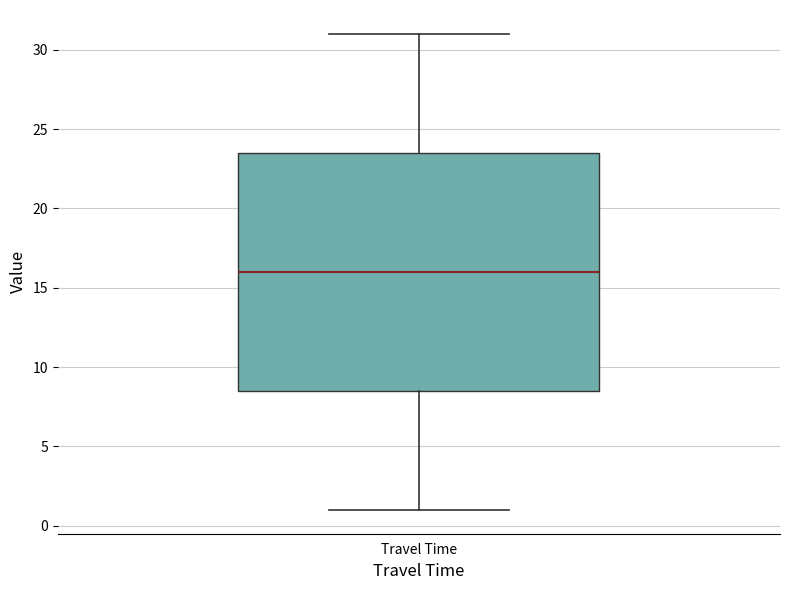

Where is the upper edge of the box for Travel Time on the y-axis? The values are not printed on the chart, so give them approximately, as read against the axis.

23.5